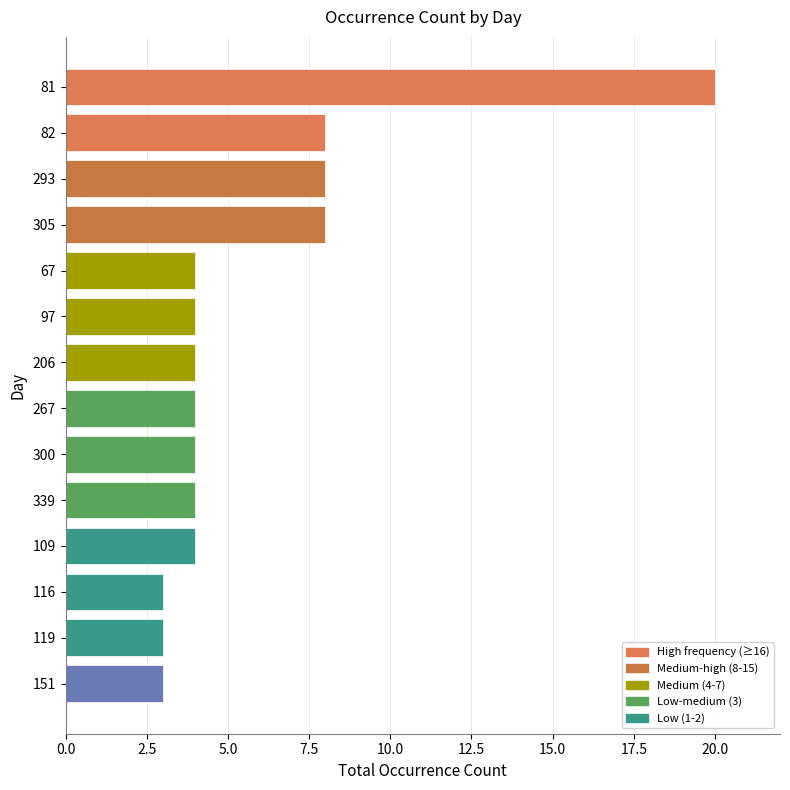

What is the difference between the maximum and minimum values?

17